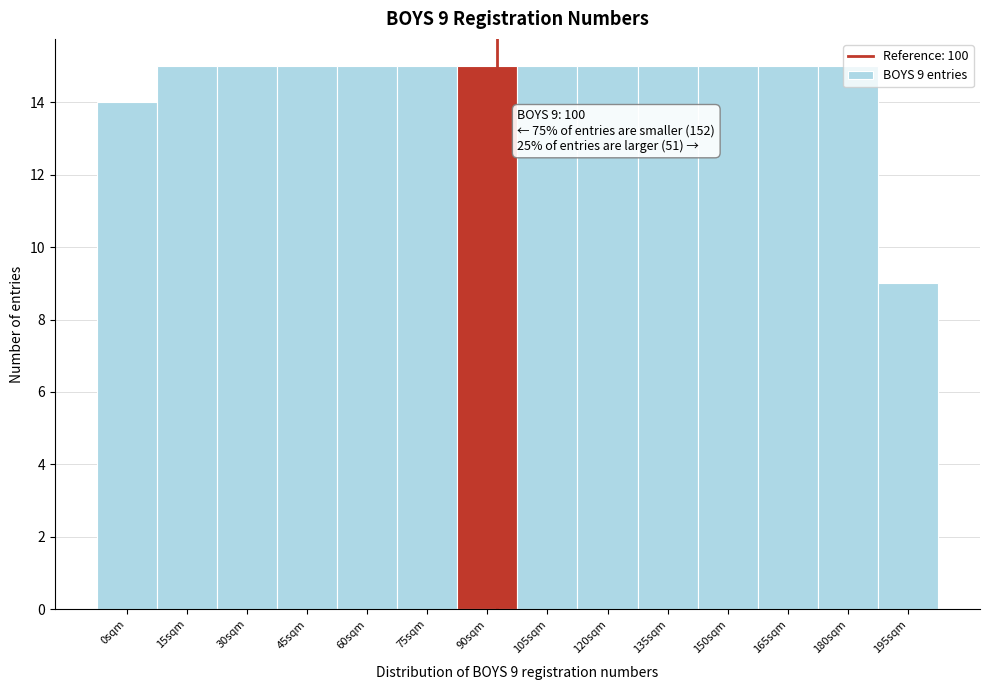

What is the change in value from 45sqm to 195sqm?

-6